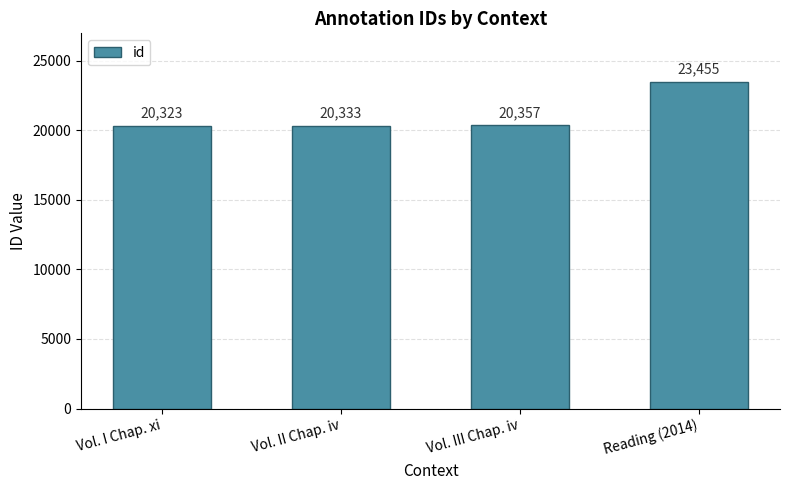

Where is the data nearest to the value 21889?

Vol. III Chap. iv